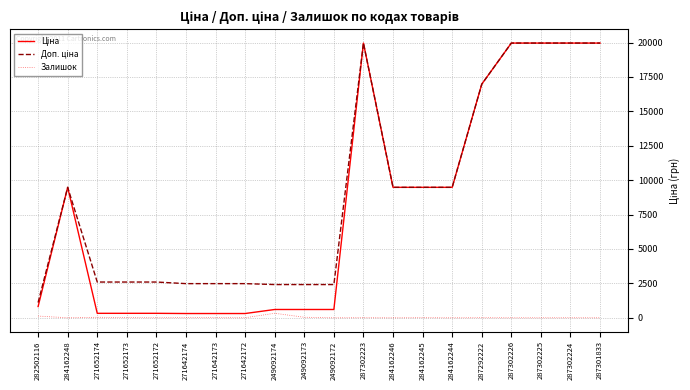

True or false: Залишок has a value of 0.0 at 287302226.

True